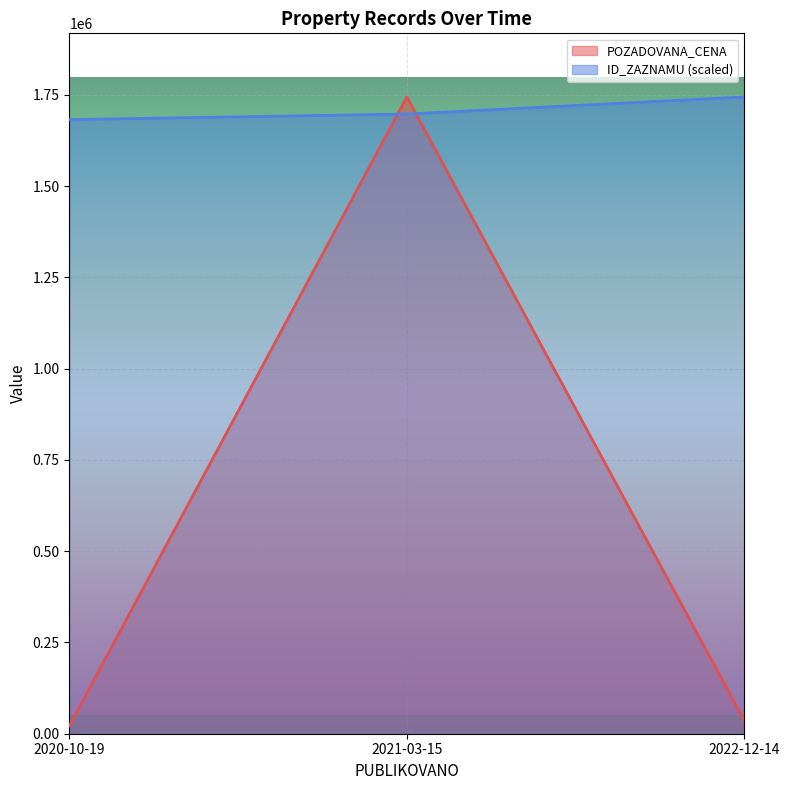

What is the average value?

600833